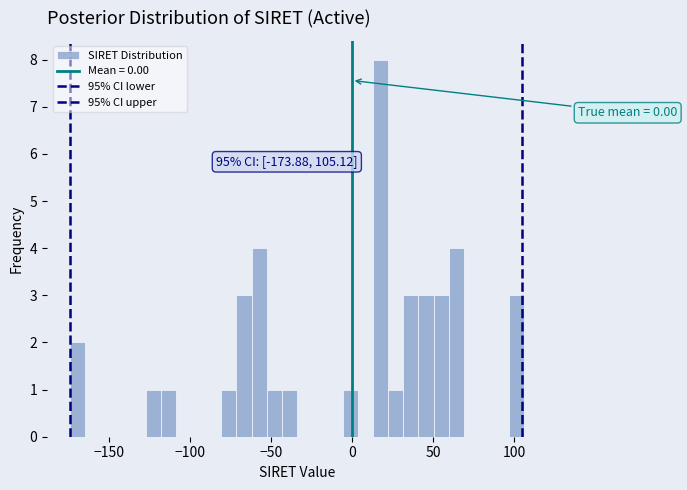

Read against the x-axis, roughly where is the centre of the tallest bar?

20